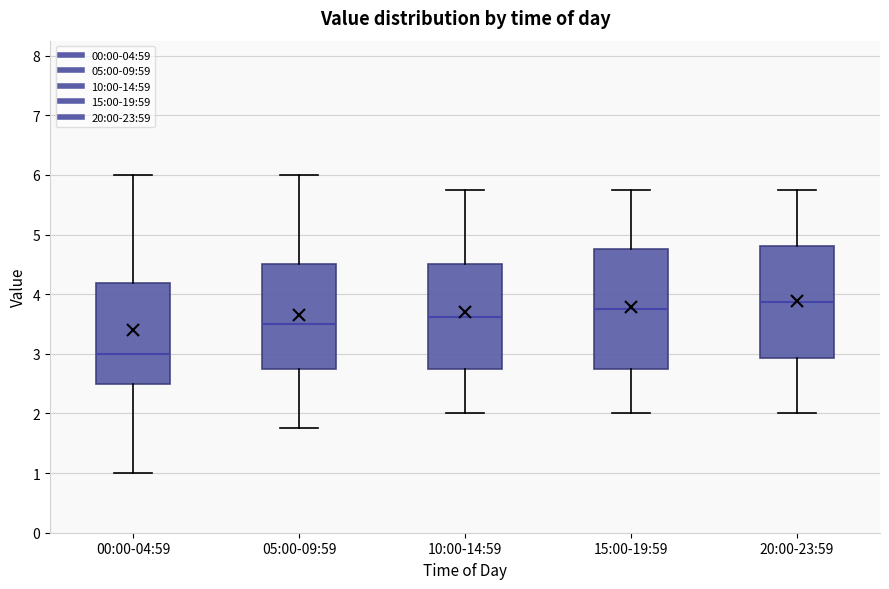

Reading left to right, read every box against the y-axis: the position of its median line, the range the box covers, and the ends of its whiskers. The values are not printed on the chart, so give them approximately, as read against the axis.

00:00-04:59: median 3.0, box 2.5 to 4.2, whiskers 1.0 to 6.0
05:00-09:59: median 3.5, box 2.8 to 4.5, whiskers 1.8 to 6.0
10:00-14:59: median 3.6, box 2.8 to 4.5, whiskers 2.0 to 5.8
15:00-19:59: median 3.8, box 2.8 to 4.8, whiskers 2.0 to 5.8
20:00-23:59: median 3.9, box 2.9 to 4.8, whiskers 2.0 to 5.8